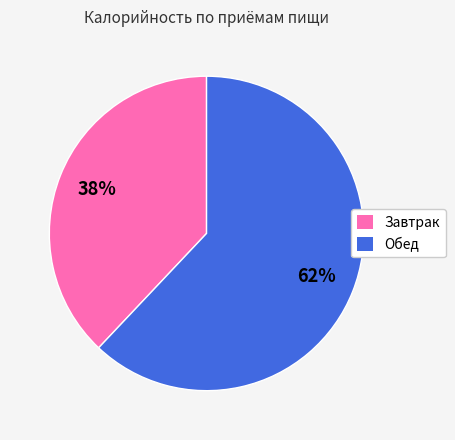

Between Обед and Завтрак, which is larger?

Обед